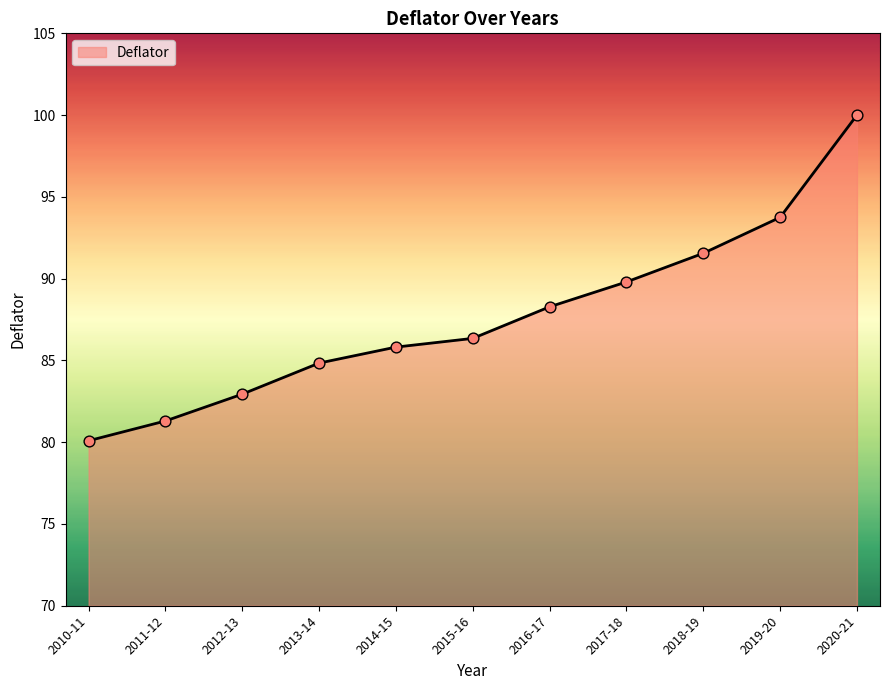

What is the change in value from 2011-12 to 2018-19?

+10.3